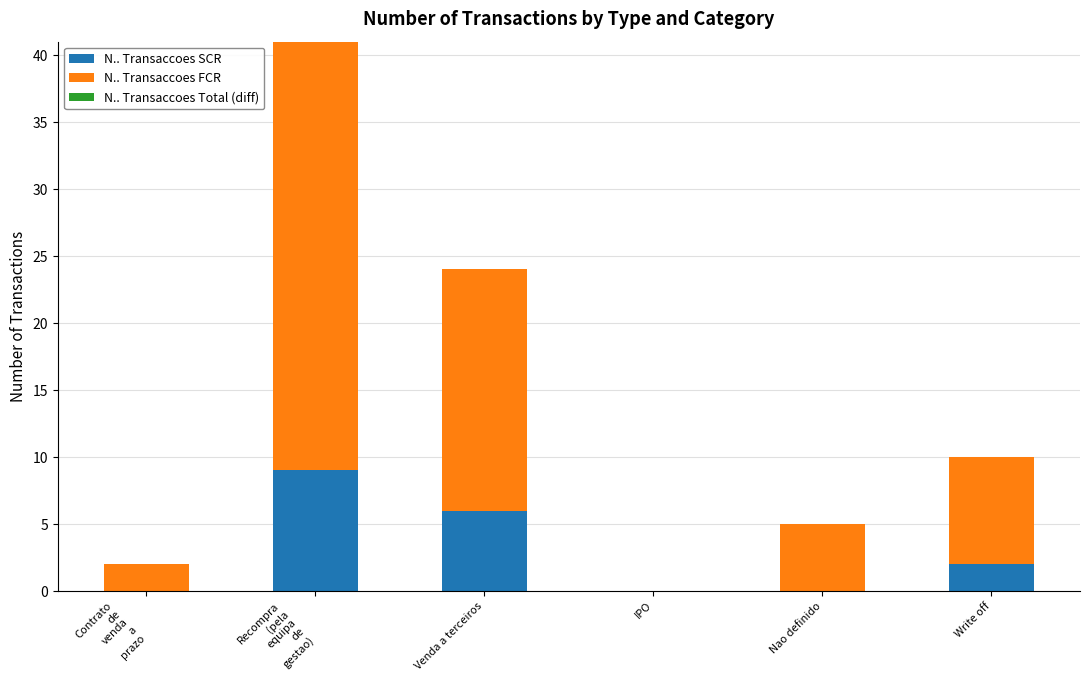

Is it true that N.. Transaccoes SCR equals -4 at IPO?

False